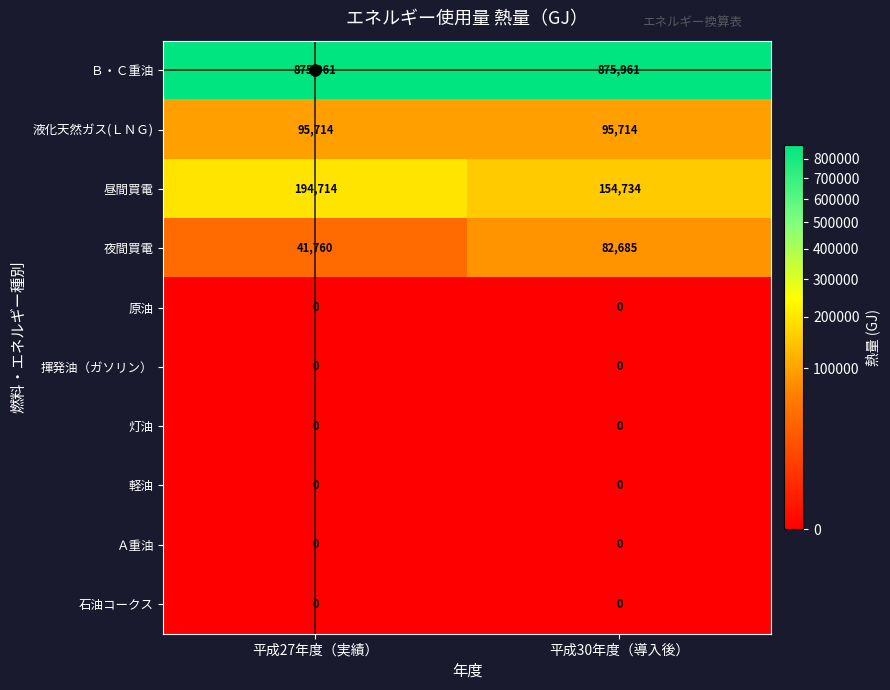

What is the maximum value shown in the chart?

875961